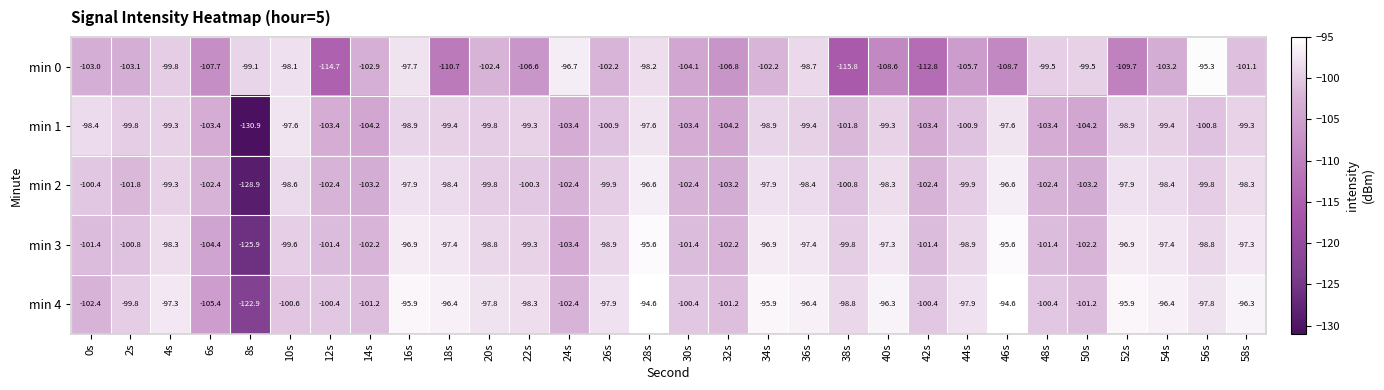

At which category does the chart reach its minimum across all series?

8s